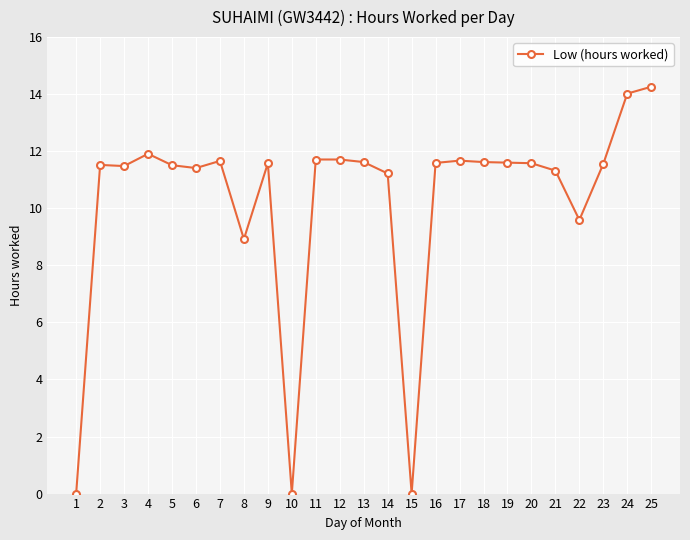

What is the sum of all values?

255.1